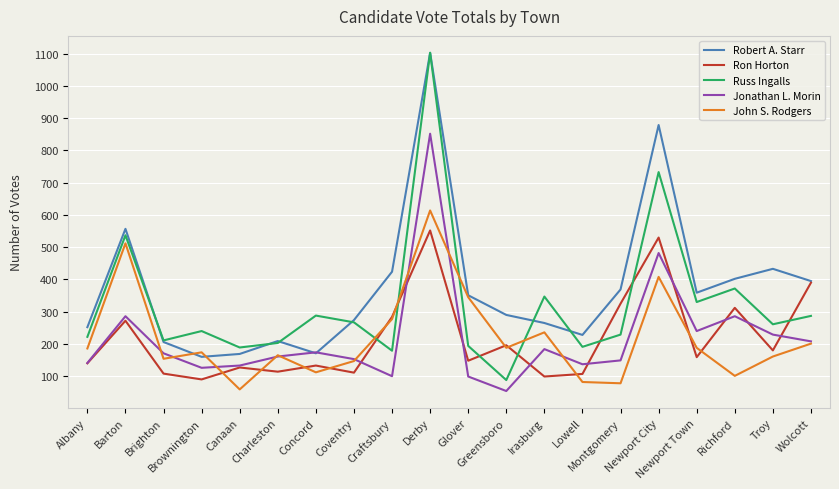

True or false: Ron Horton and John S. Rodgers intersect in this chart.

True